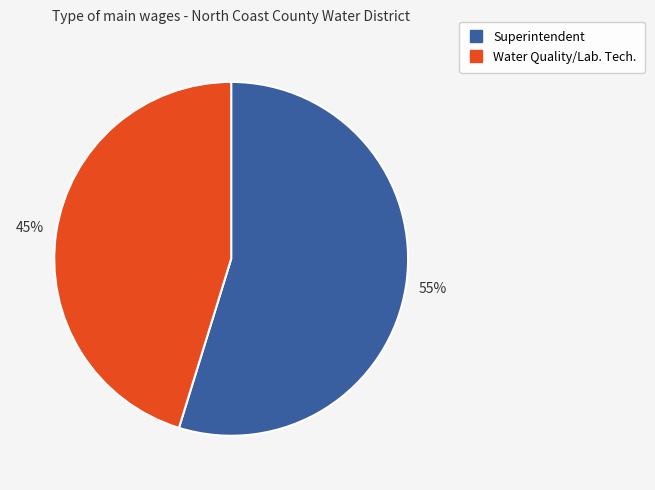

What is the largest slice in the pie chart?

Superintendent